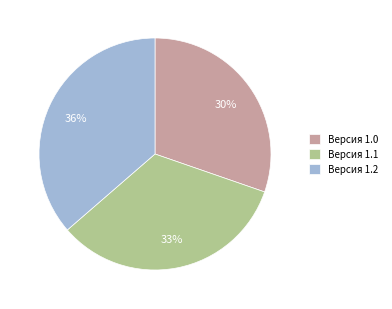

Does any single category account for the majority?

No